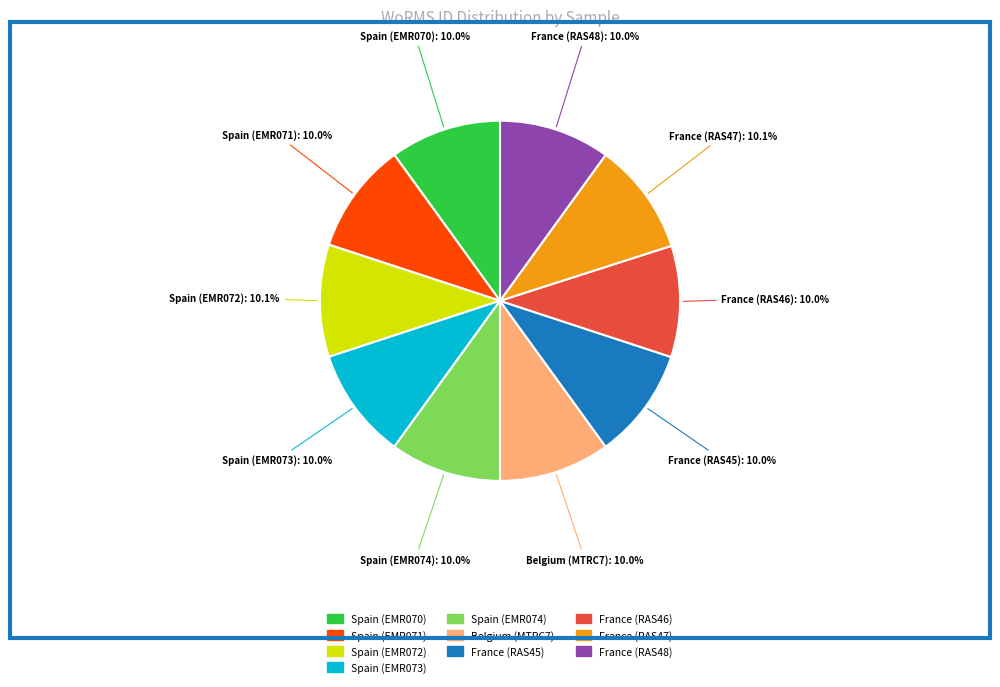

To the nearest percent, what percentage of the pie is France (RAS45)?

10%